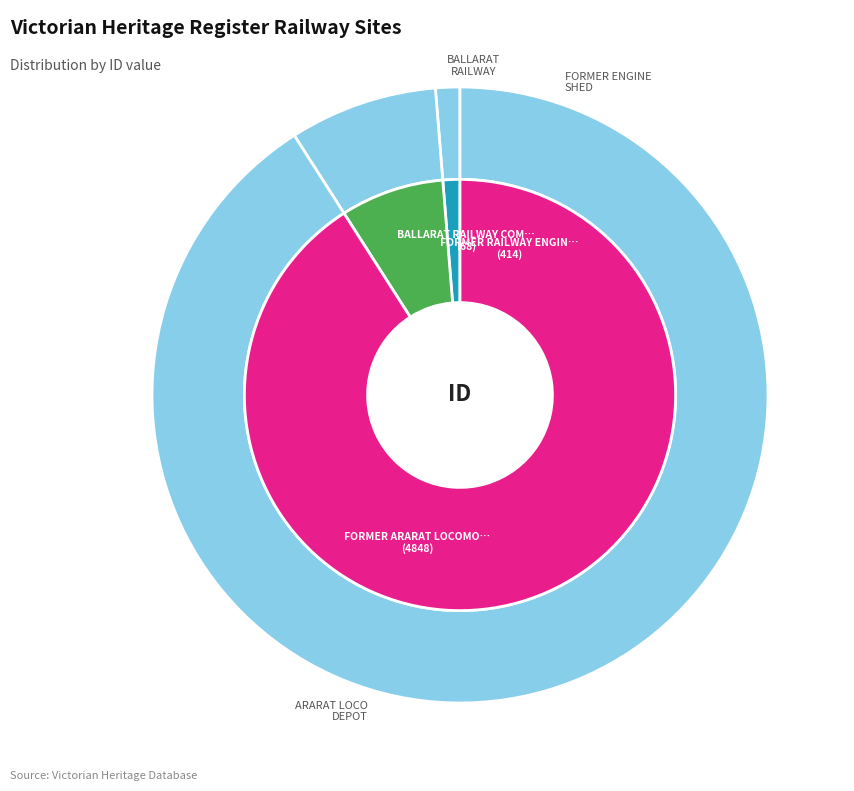

To the nearest percent, what is the difference between the largest and smallest slice percentages?

90%